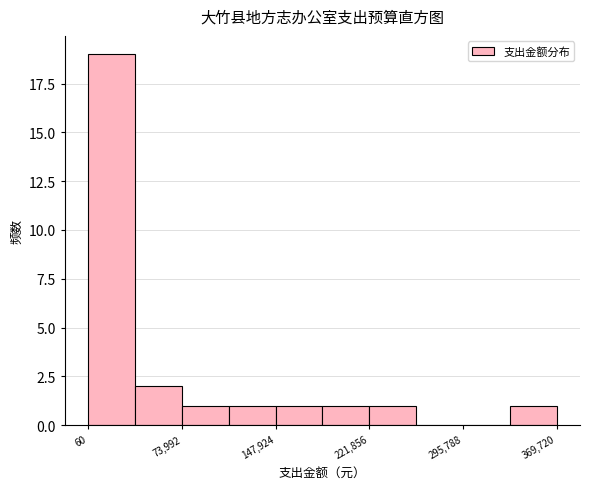

Read against the x-axis, roughly where is the centre of the tallest bar?

20000